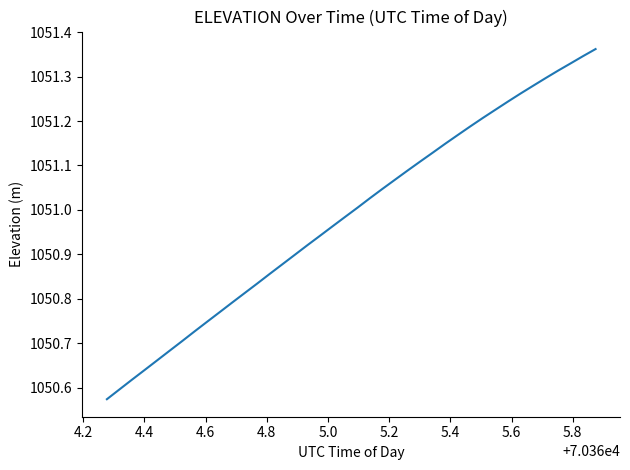

What is the difference between the maximum and minimum values?

0.8